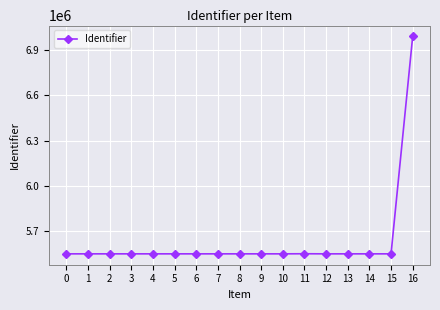

The value at 1 is 8039124. True or false?

False